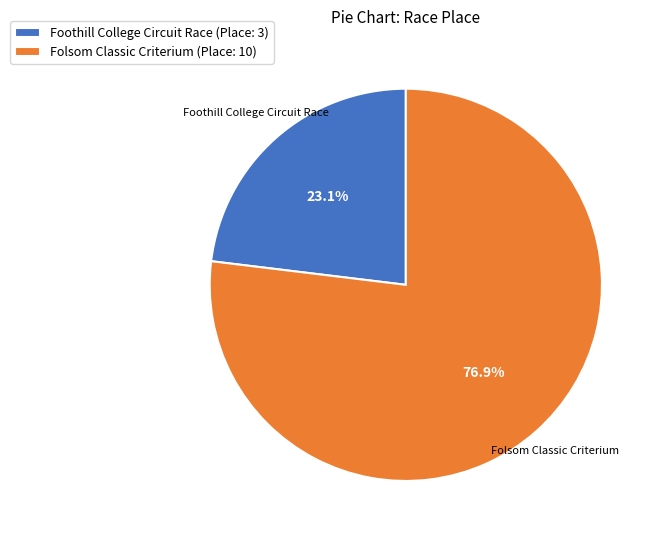

To the nearest percent, what is the average slice percentage?

50%